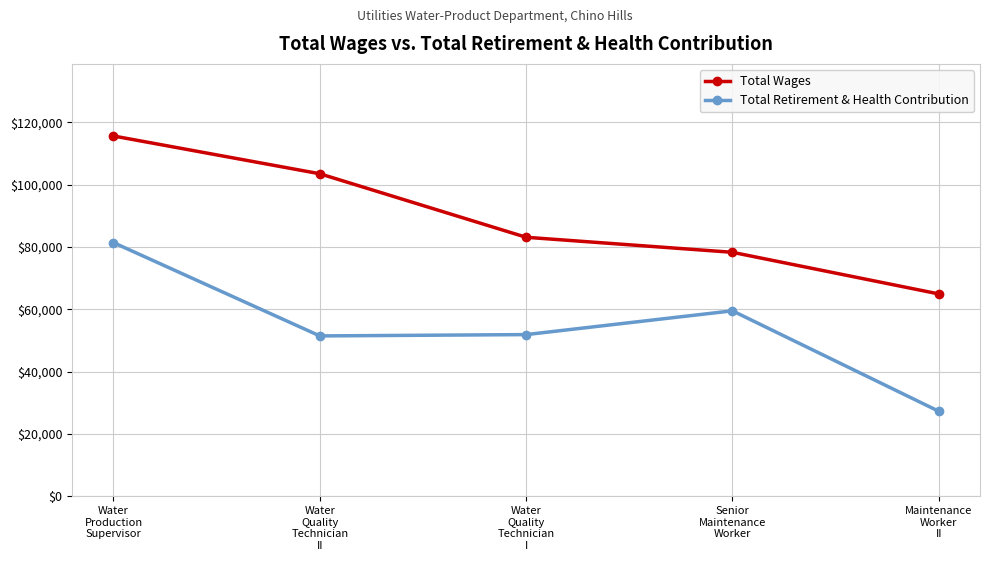

The Total Retirement & Health Contribution series shows 27327 at Maintenance
Worker
II. True or false?

True